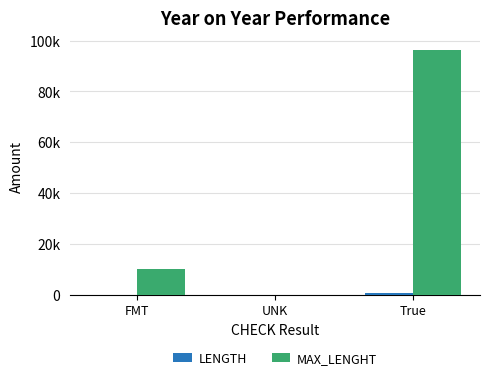

Are the bars horizontal?

No